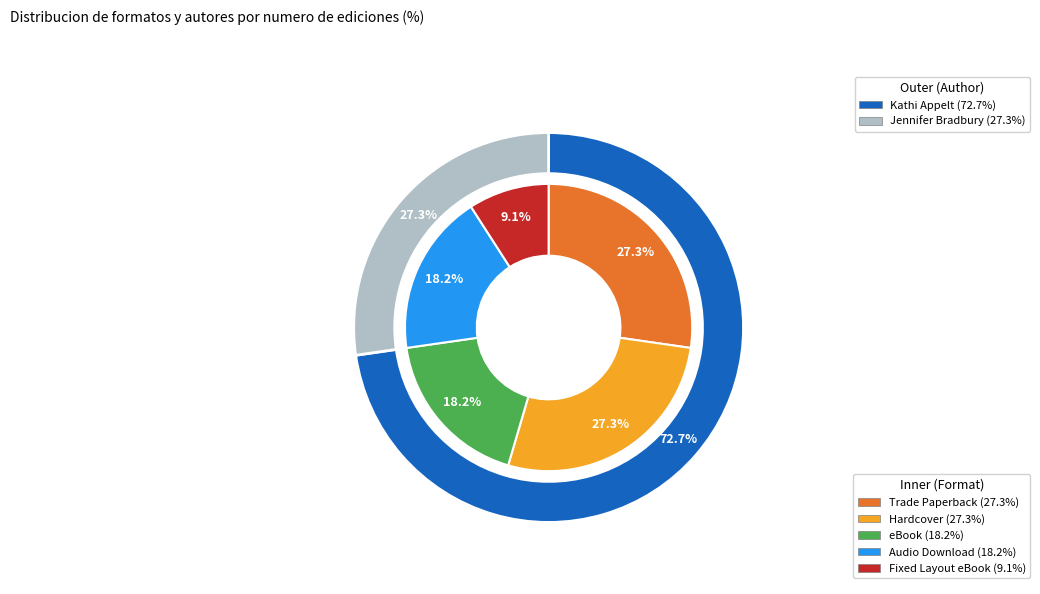

Combined, do Fixed Layout eBook and Trade Paperback account for over 50%?

No